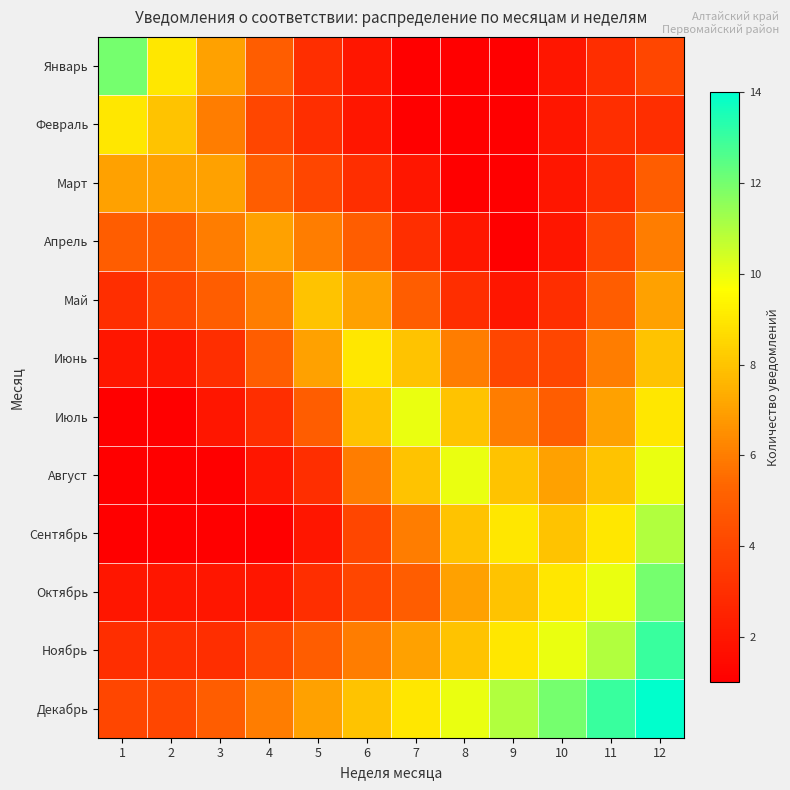

At which category is the sum across all series the highest?

12